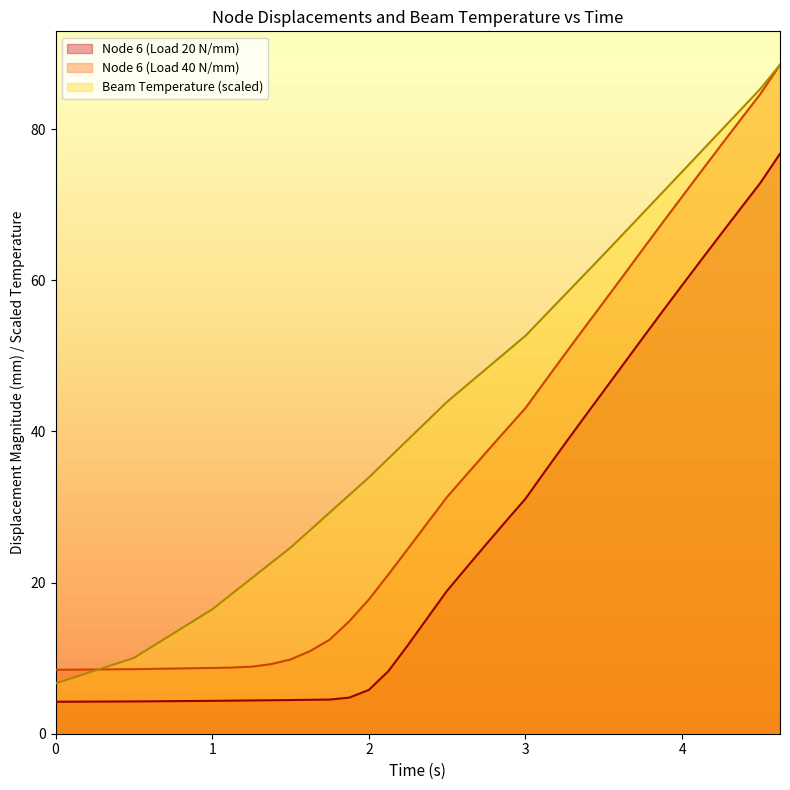

Does the chart display data point markers on the line(s)?

No